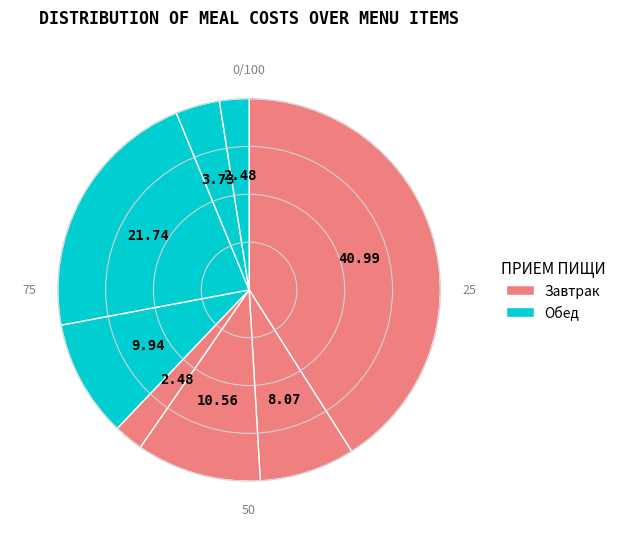

How many segments does this pie chart have?

8